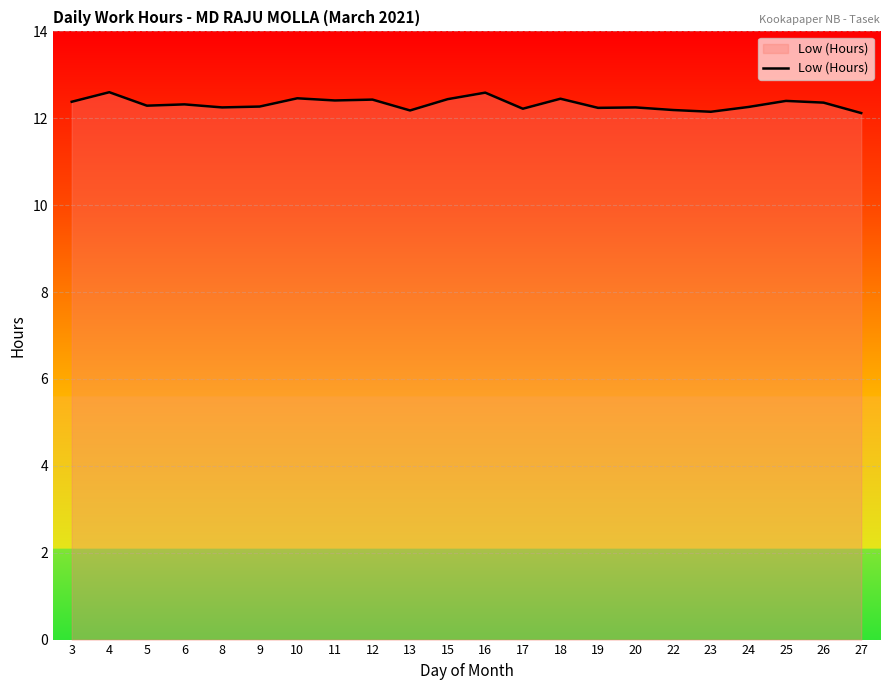

True or false: the data shows 12.2 at 13.

True